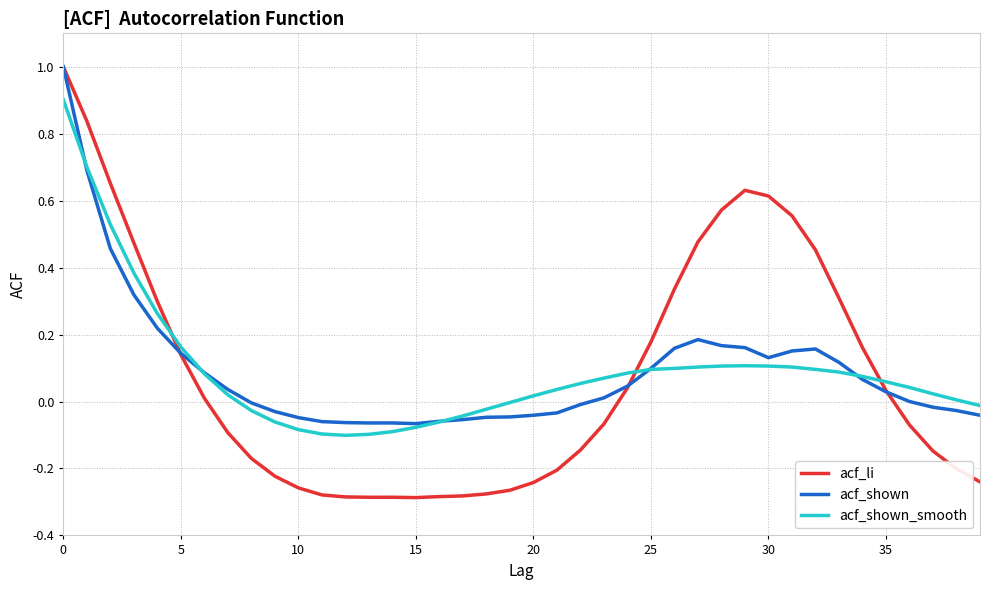

What is the maximum value shown in the chart?

1.0